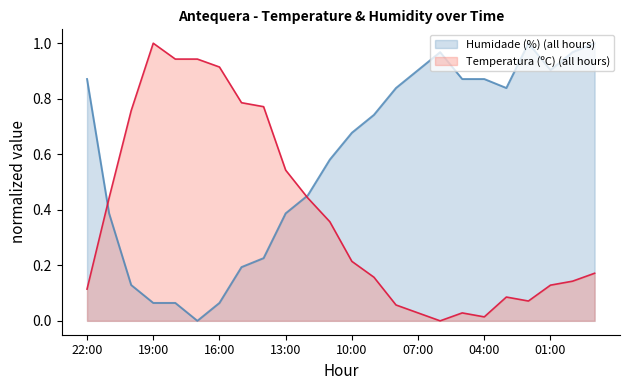

Which series ends up on top after the final intersection of Humidade (%) and Temperatura (ºC)?

Humidade (%)